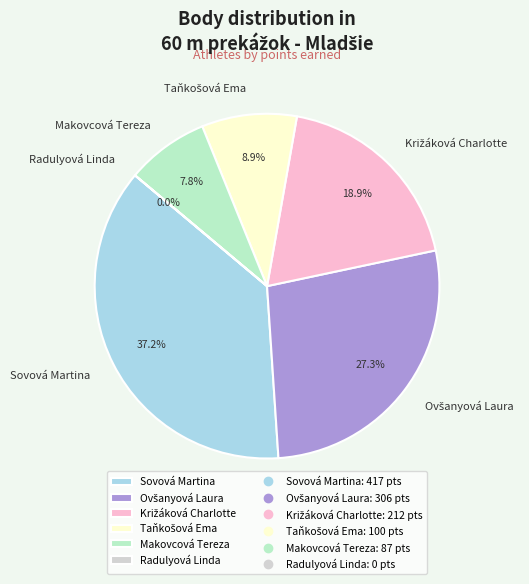

Does any single category account for the majority?

No